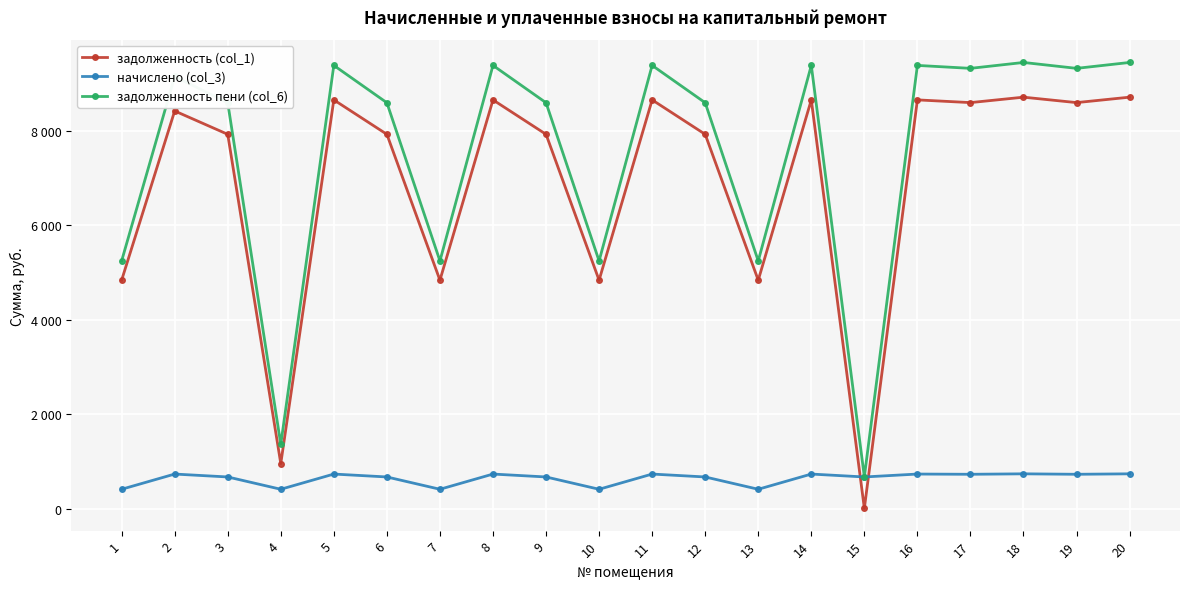

True or false: начислено (col_3) has a value of 669.1 at 6.

True